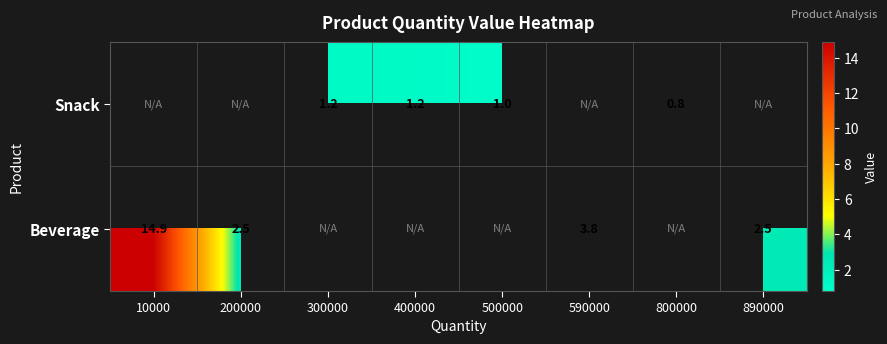

True or false: Snack has a value of 1.1 at 800000.

False